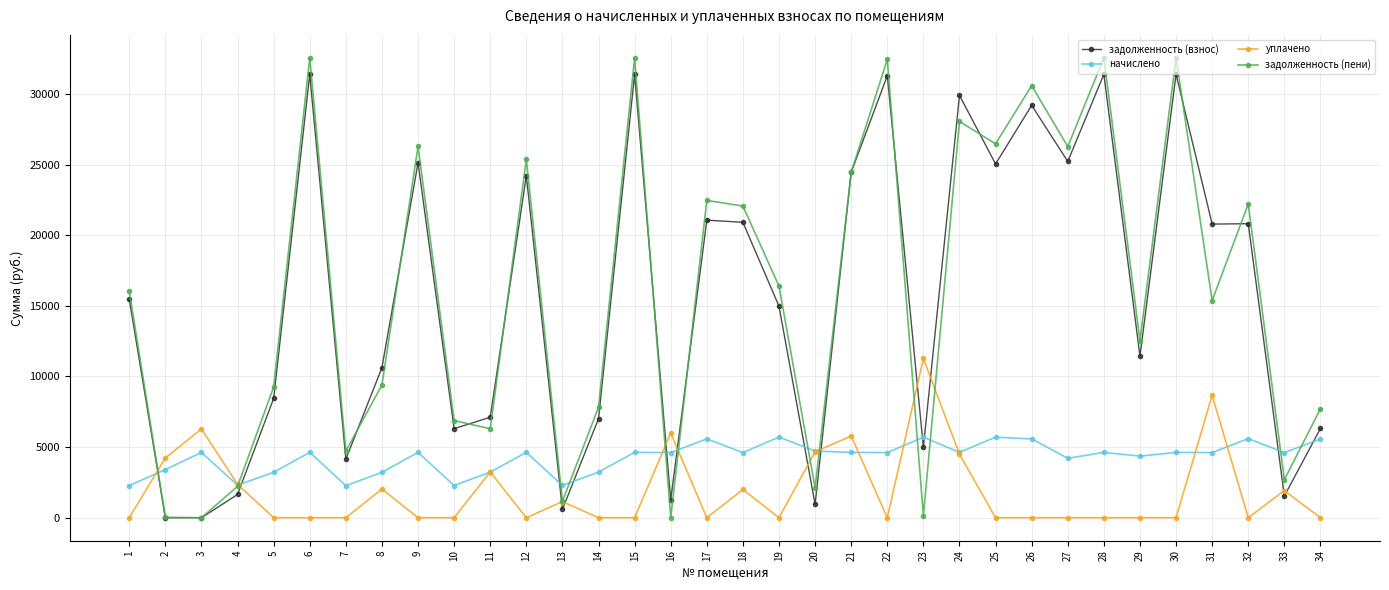

Is the value of начислено at 18 greater than the value of уплачено at 7?

Yes